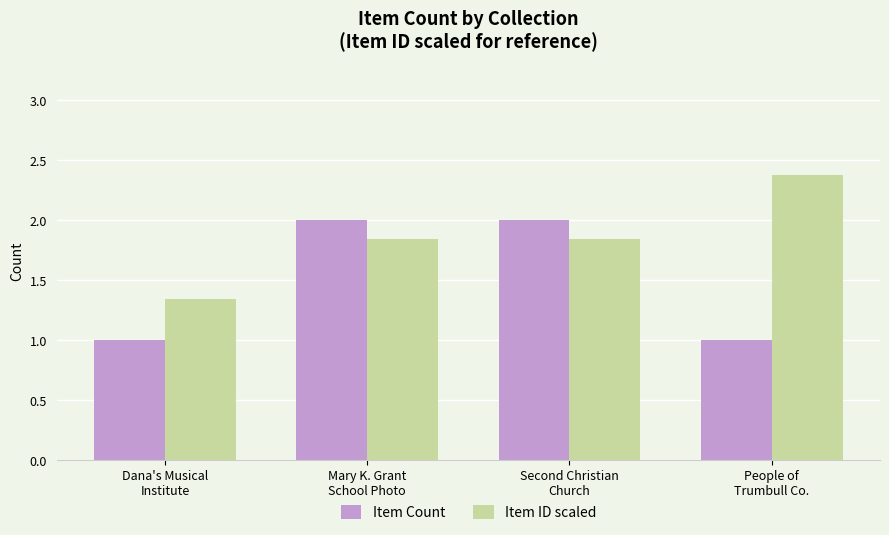

Count the number of categories in the chart.

4